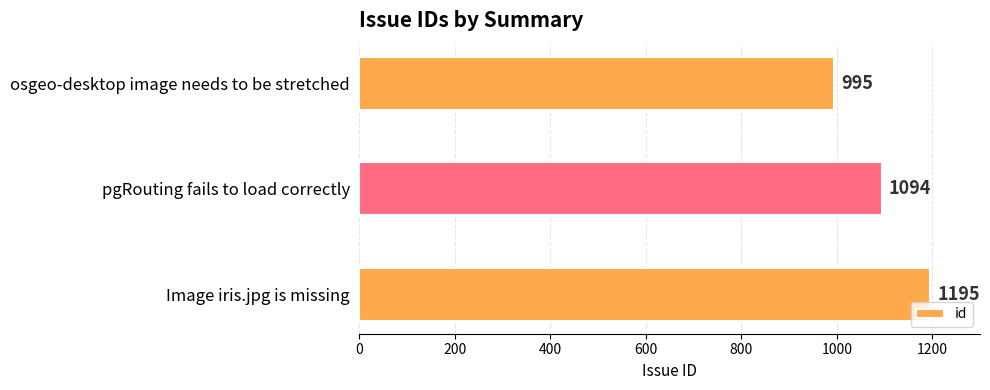

At which category does the chart reach its peak across all series?

Image iris.jpg is missing